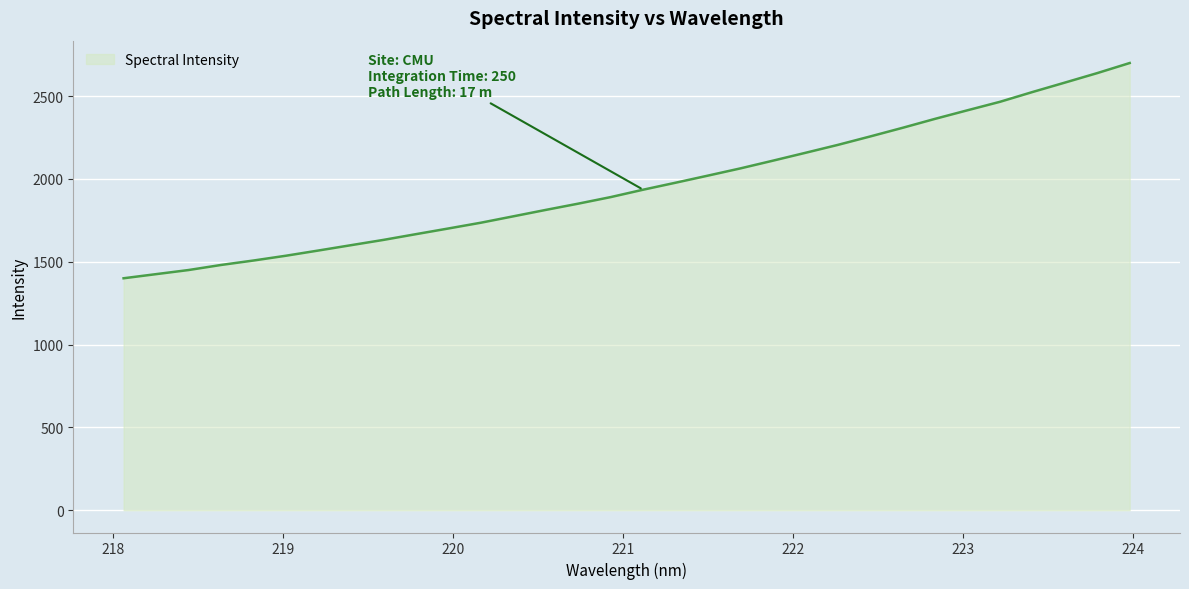

What is the minimum value shown in the chart?

1400.3